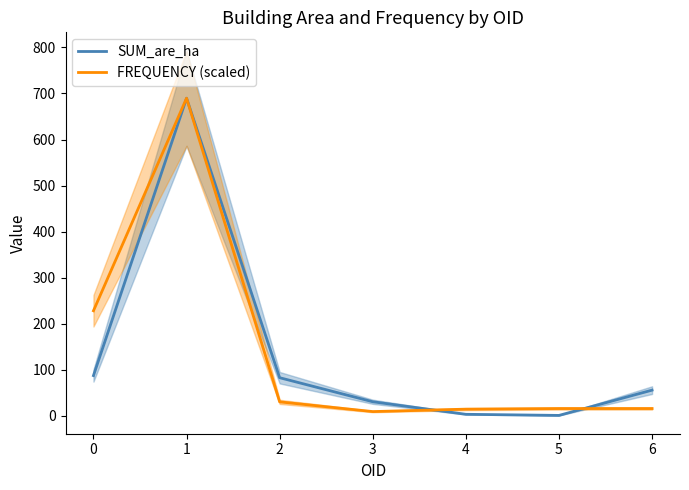

What is the value of the FREQUENCY (scaled) point at the 7th from the left?

15.8